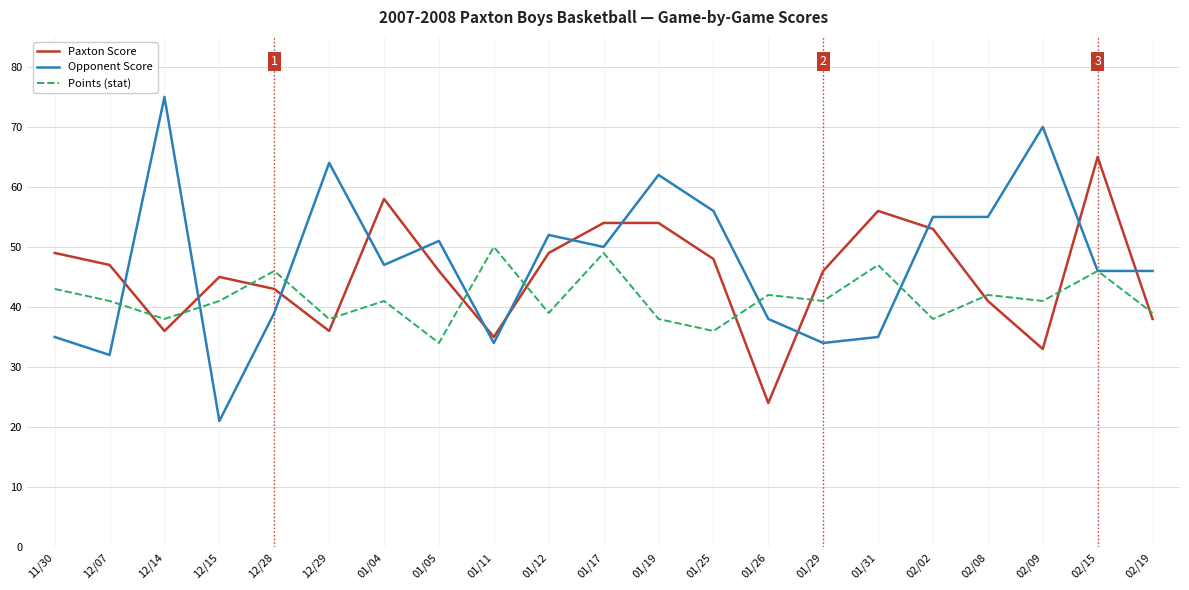

Which series changed the most between 01/05 and 01/19?

Opponent Score